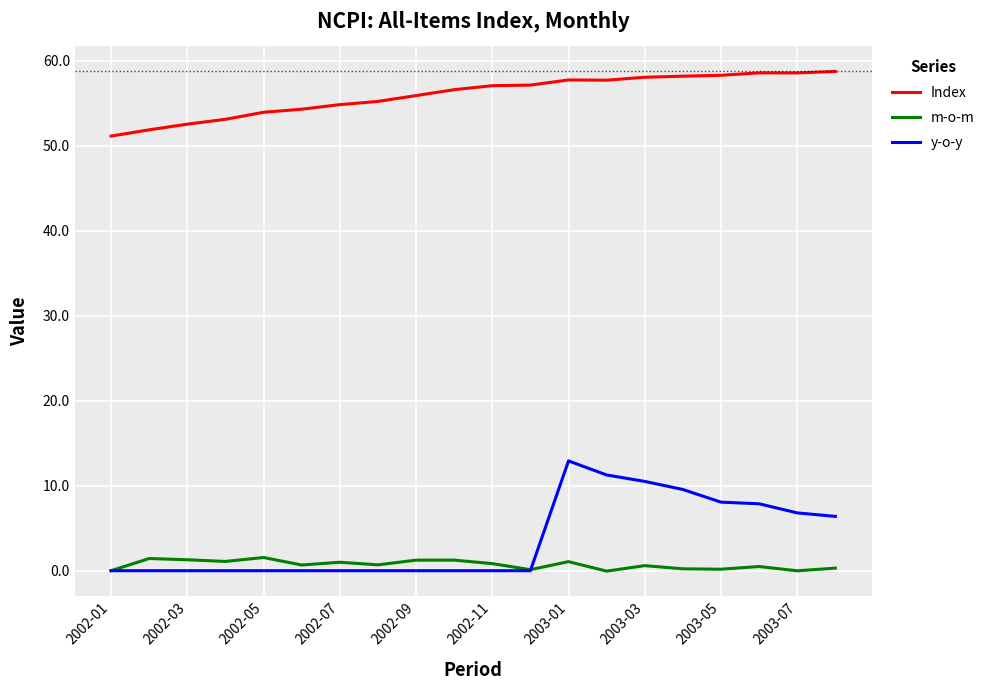

True or false: Index has more than 1 interior local peaks.

True